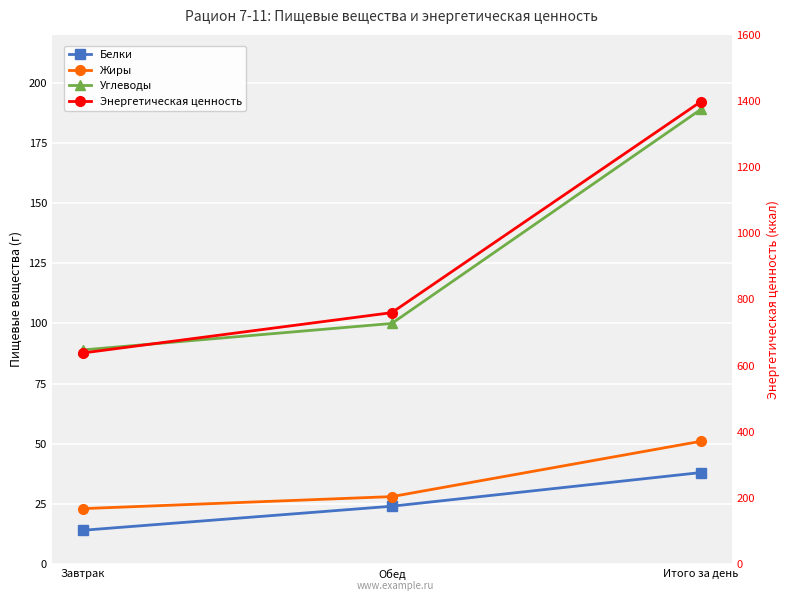

At which label does Жиры reach its minimum?

Завтрак